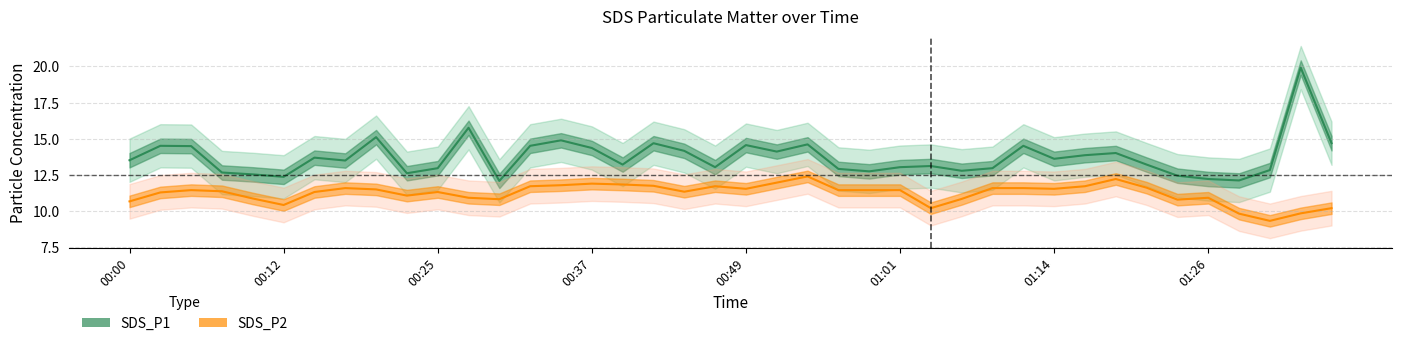

Which label corresponds to the smallest value in the chart?

2021/06/25 01:31